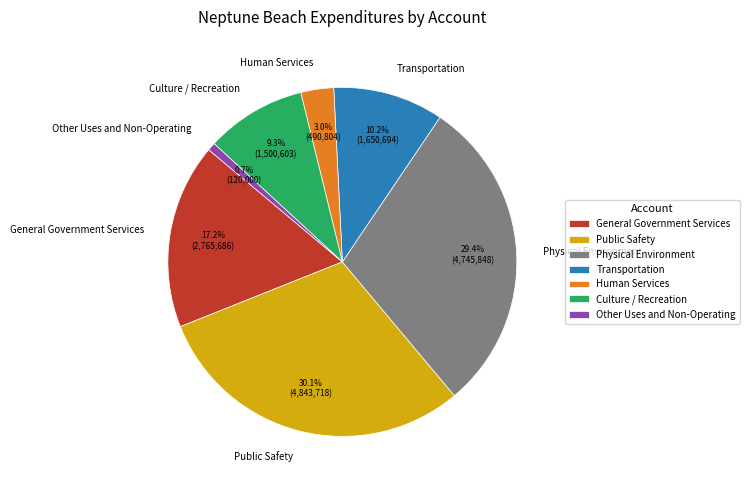

How many slices are in this pie chart?

7